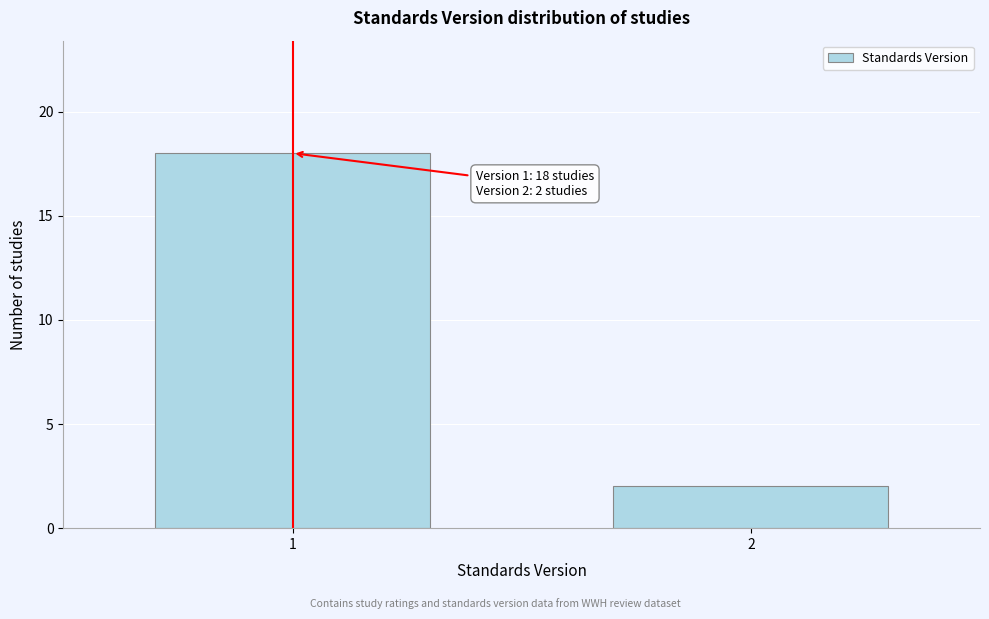

Reading left to right, extract all data points from this chart.

18	2